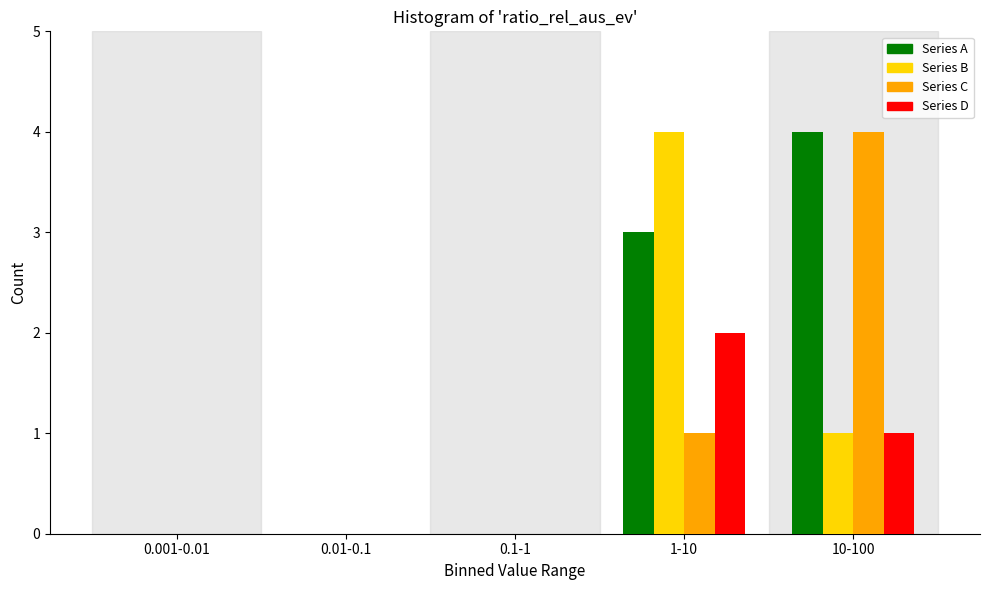

Reading right to left, list all the values displayed in this chart.

Series A: 10-100=4	1-10=3	0.1-1=0	0.01-0.1=0	0.001-0.01=0
Series B: 10-100=1	1-10=4	0.1-1=0	0.01-0.1=0	0.001-0.01=0
Series C: 10-100=4	1-10=1	0.1-1=0	0.01-0.1=0	0.001-0.01=0
Series D: 10-100=1	1-10=2	0.1-1=0	0.01-0.1=0	0.001-0.01=0